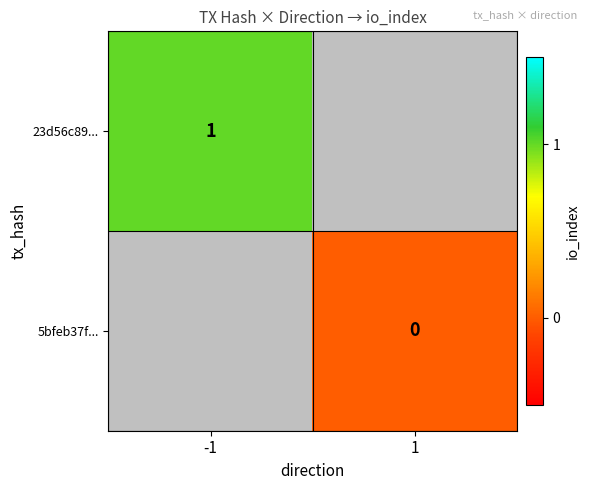

The value of 23d56c89... at -1 is 1. True or false?

True